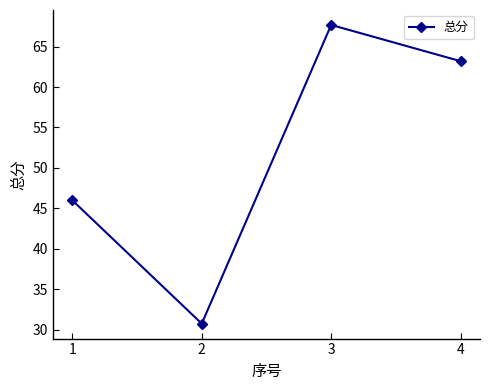

List the labels in order of value, smallest first.

2, 1, 4, 3